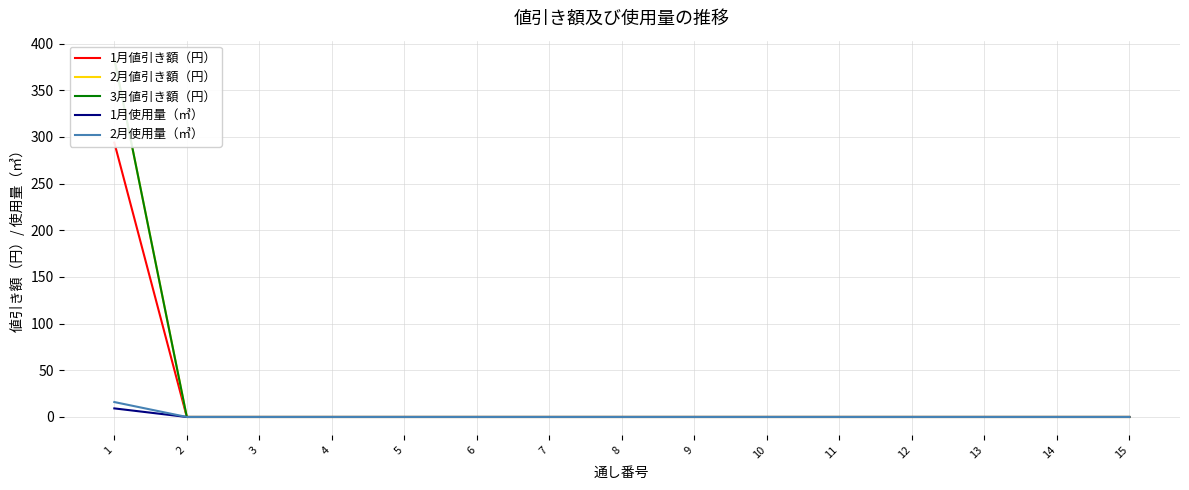

Which category has the lowest value across all series?

2